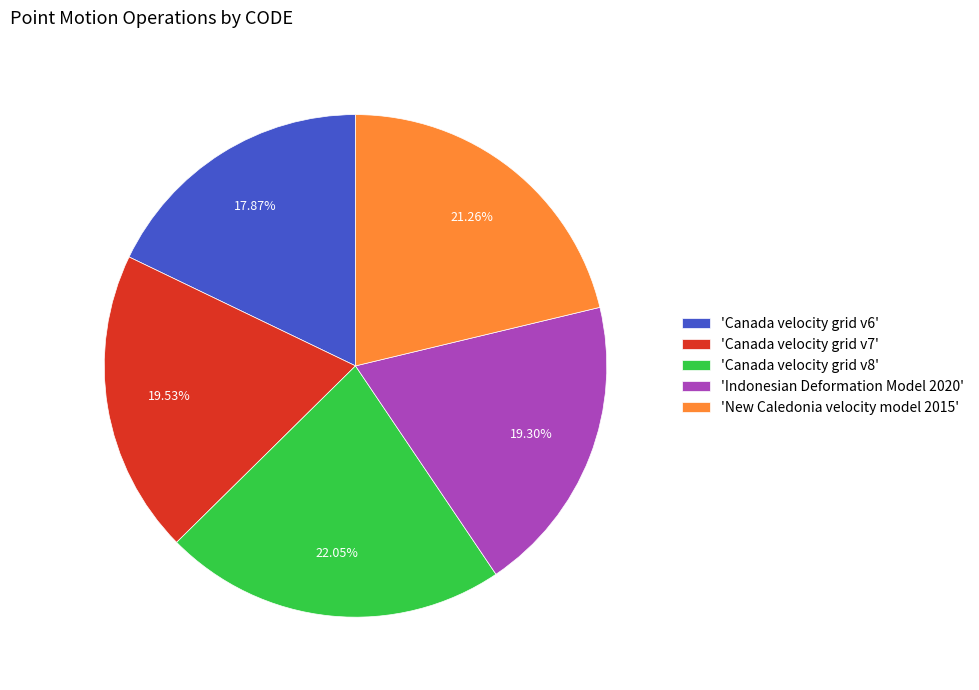

Is the sum of 'Canada velocity grid v6' and 'Indonesian Deformation Model 2020' greater than half?

No